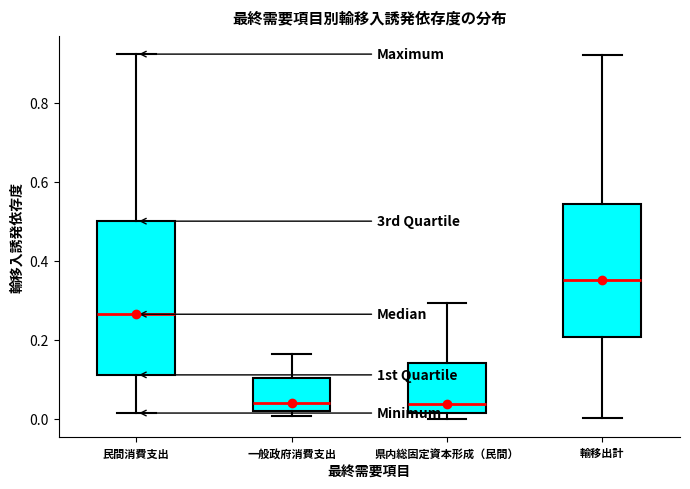

Reading left to right, transcribe this box plot: for each box, give where its median line is, the range the box spans, and where its two whiskers end, as read against the y-axis. The values are not printed on the chart, so give them approximately, as read against the axis.

民間消費支出: median 0.26, box 0.12 to 0.50, whiskers 0.02 to 0.92
一般政府消費支出: median 0.04, box 0.02 to 0.10, whiskers 0.00 to 0.16
県内総固定資本形成（民間）: median 0.04, box 0.02 to 0.14, whiskers 0.00 to 0.30
輸移出計: median 0.36, box 0.20 to 0.54, whiskers 0.00 to 0.92